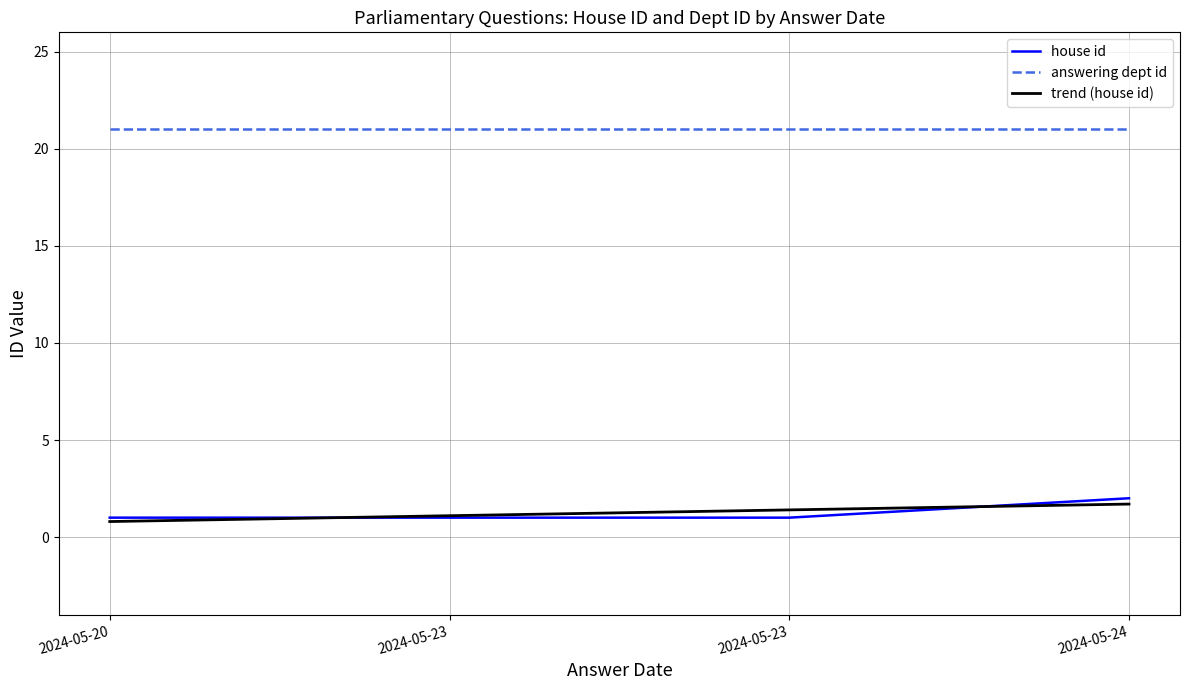

True or false: house id and trend (house id) intersect in this chart.

True